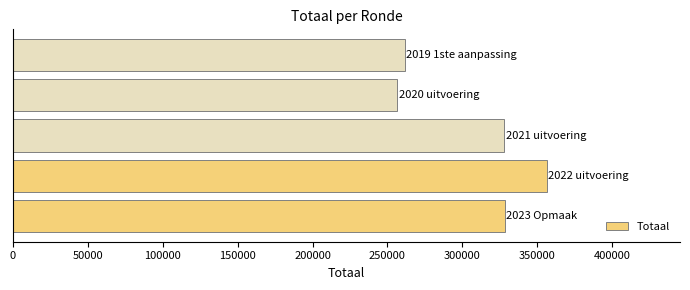

What is the maximum value shown in the chart?

356260